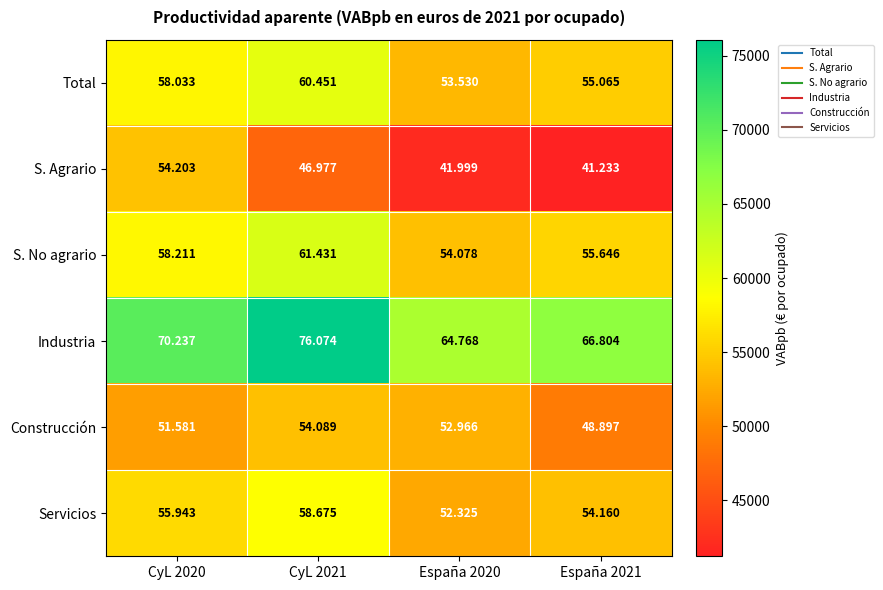

What is the total value across all series at España 2020?

319666